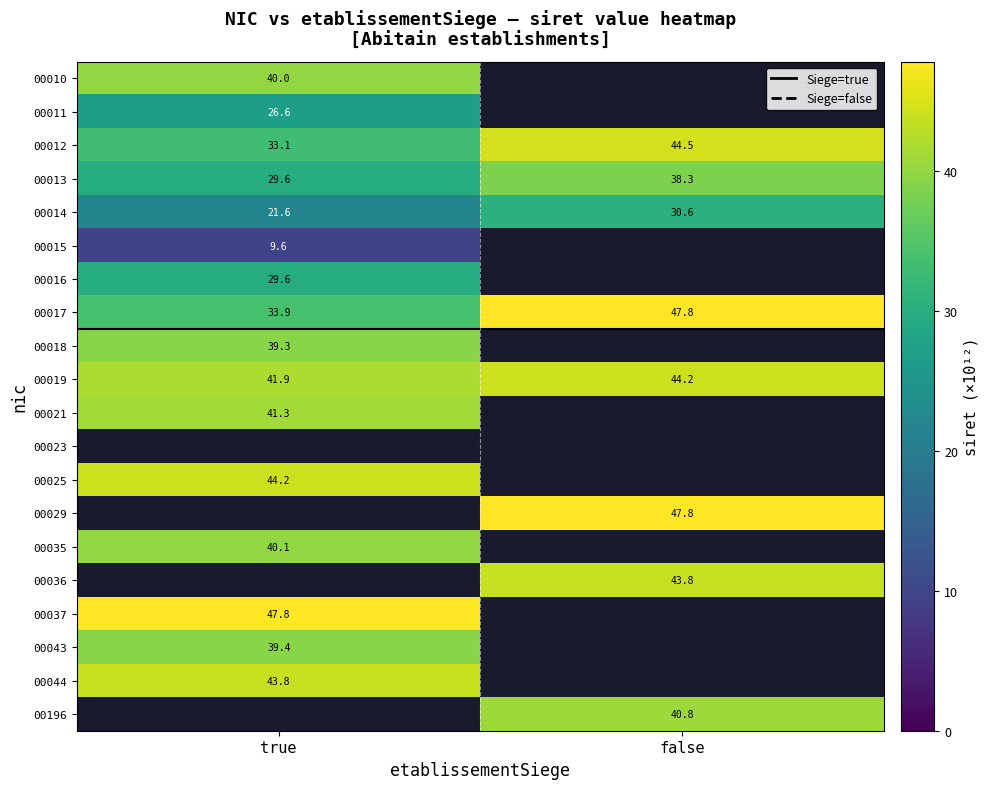

What is the greatest value displayed?

47.8